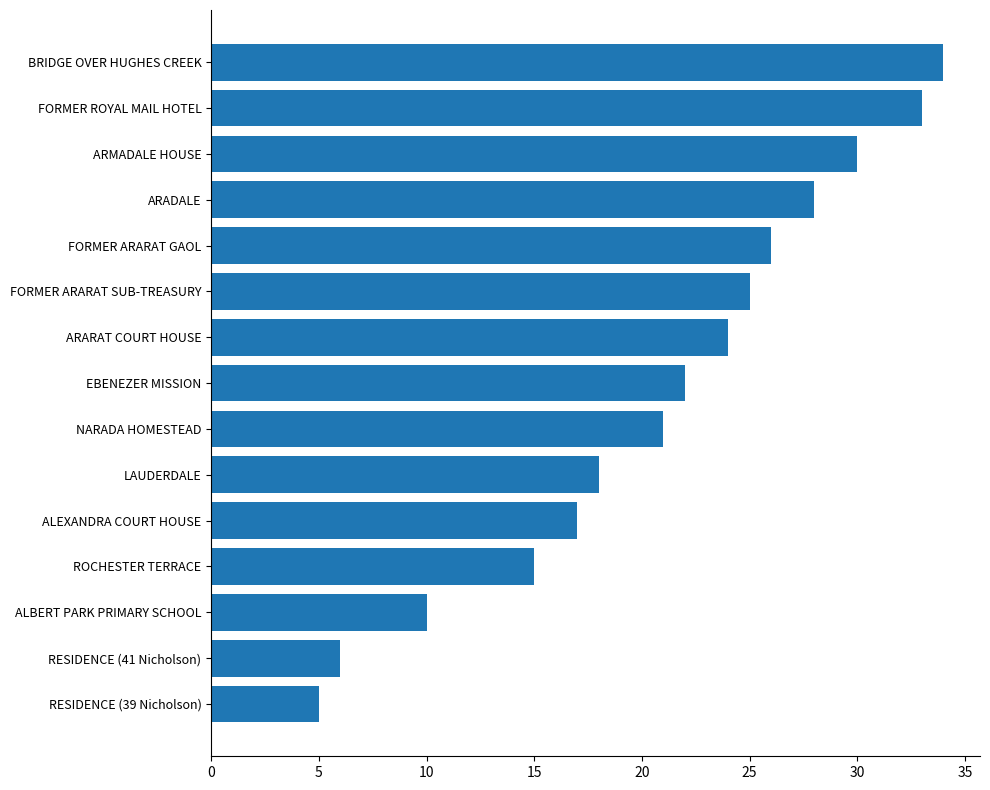

What is the change in value from FORMER ARARAT SUB-TREASURY to BRIDGE OVER HUGHES CREEK?

+9